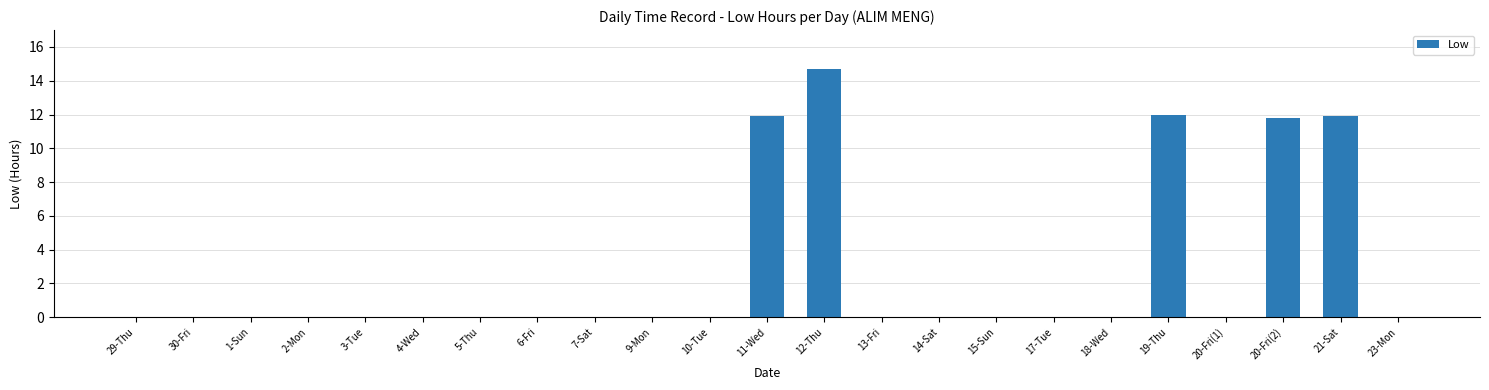

The chart shows a value of 5.5 at 5-Thu. True or false?

False